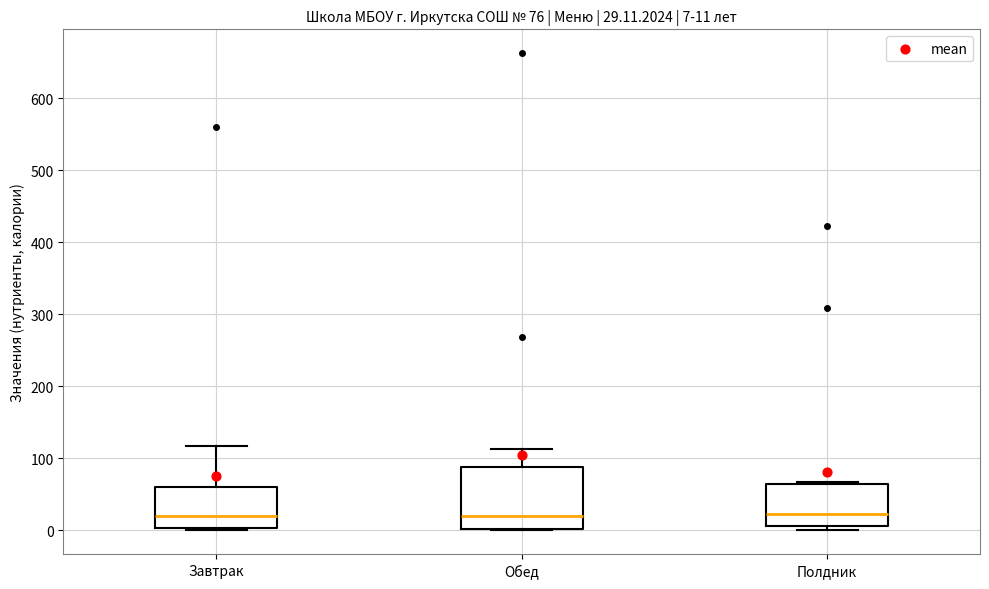

Comparing the boxes themselves (not the whiskers), which one is the tallest?

Обед